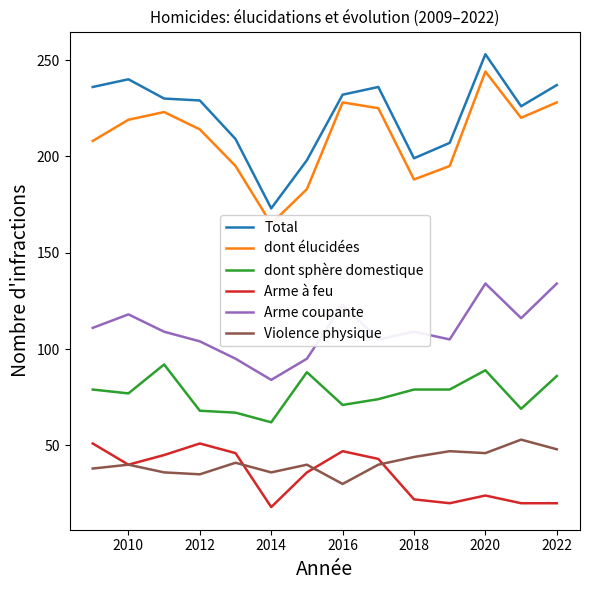

What are all the series names shown in the legend?

Total, dont élucidées, dont sphère domestique, Arme à feu, Arme coupante, Violence physique